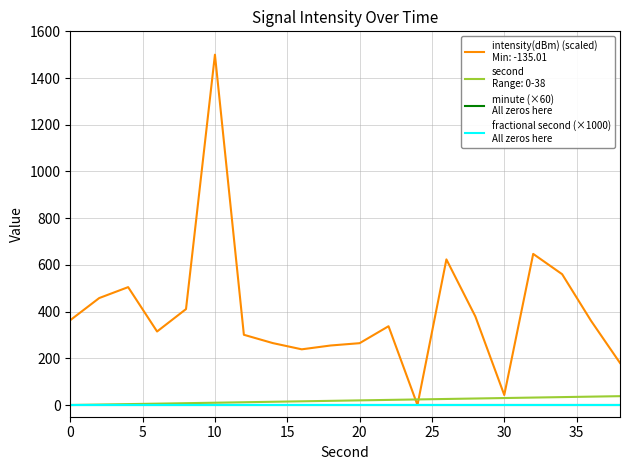

Does the chart have visible grid lines?

Yes